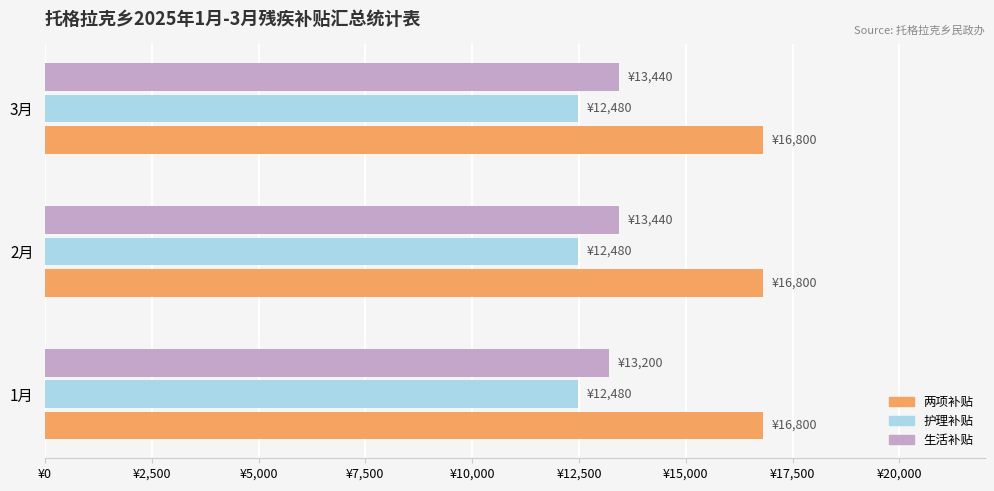

Count the 生活补贴 values in the range 13200 to 13440.

3